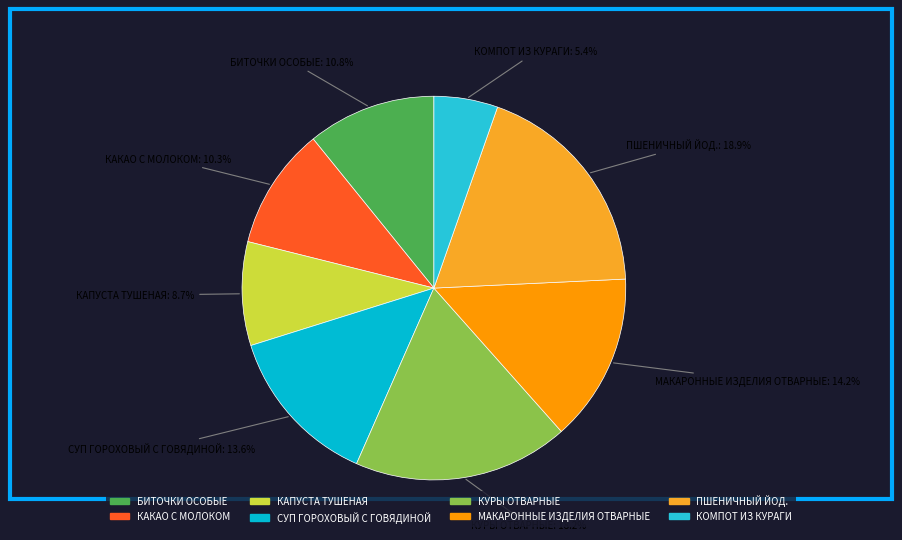

Rank the categories by value from lowest to highest.

КОМПОТ ИЗ КУРАГИ, КАПУСТА ТУШЕНАЯ, КАКАО С МОЛОКОМ, БИТОЧКИ ОСОБЫЕ, СУП ГОРОХОВЫЙ С ГОВЯДИНОЙ, МАКАРОННЫЕ ИЗДЕЛИЯ ОТВАРНЫЕ, КУРЫ ОТВАРНЫЕ, ПШЕНИЧНЫЙ ЙОД.